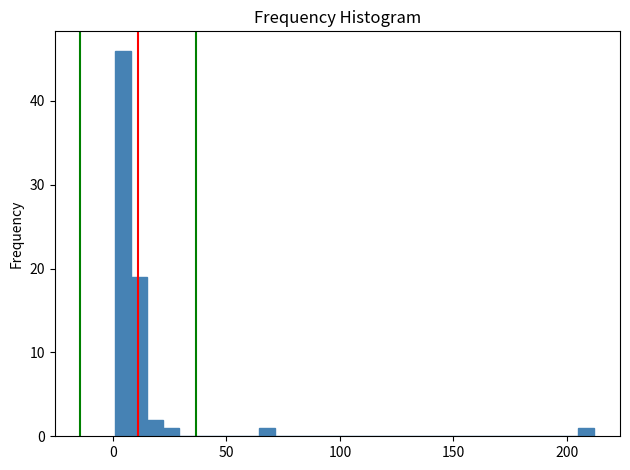

Around what value on the x-axis is the tallest bar? Give the approximate position of its centre, as read against the axis.

5